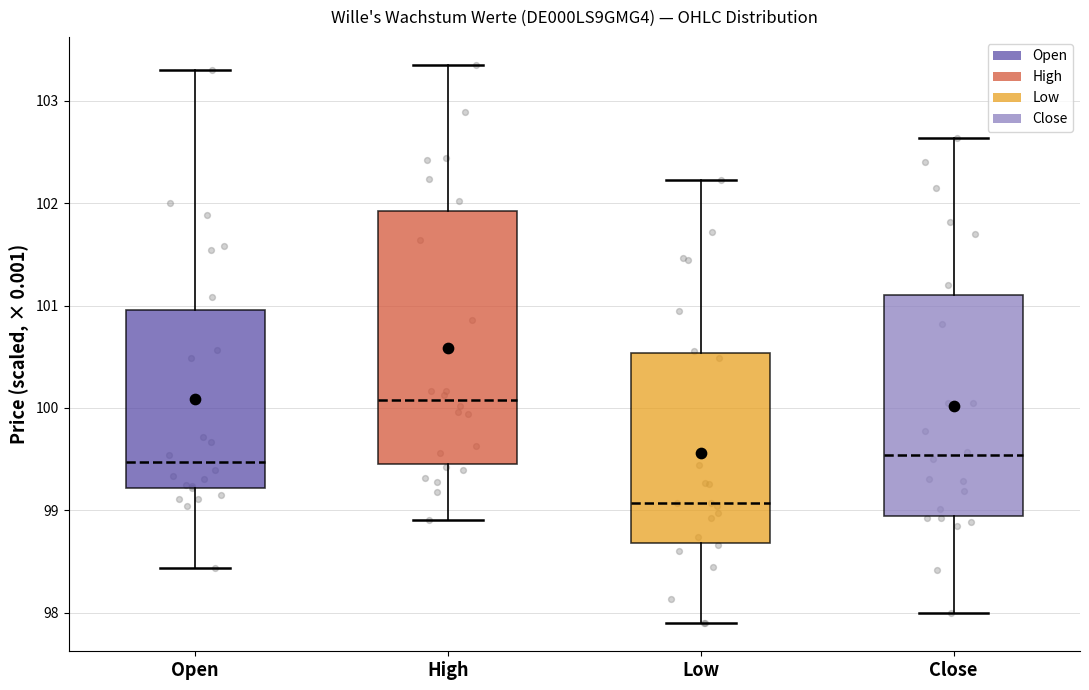

Reading left to right, transcribe this box plot: for each box, give where its median line is, the range the box spans, and where its two whiskers end, as read against the y-axis. The values are not printed on the chart, so give them approximately, as read against the axis.

Open: median 99.5, box 99.2 to 101.0, whiskers 98.4 to 103.3
High: median 100.1, box 99.5 to 101.9, whiskers 98.9 to 103.4
Low: median 99.1, box 98.7 to 100.5, whiskers 97.9 to 102.2
Close: median 99.5, box 98.9 to 101.1, whiskers 98.0 to 102.6